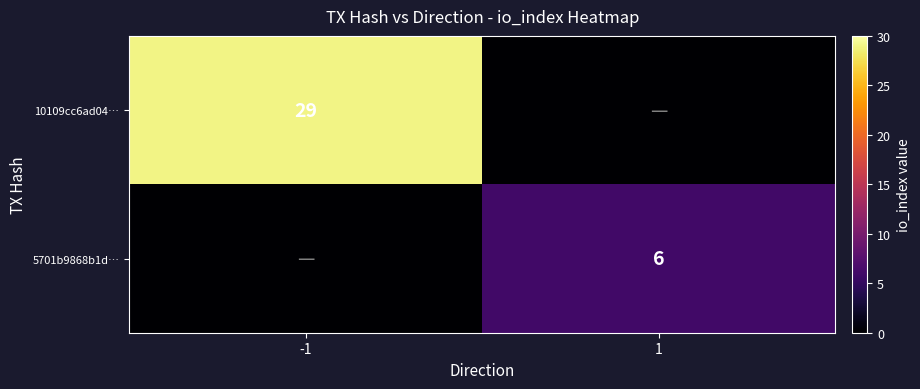

Is the value of 10109cc6ad04… at -1 greater than the value of 5701b9868b1d… at 1?

Yes